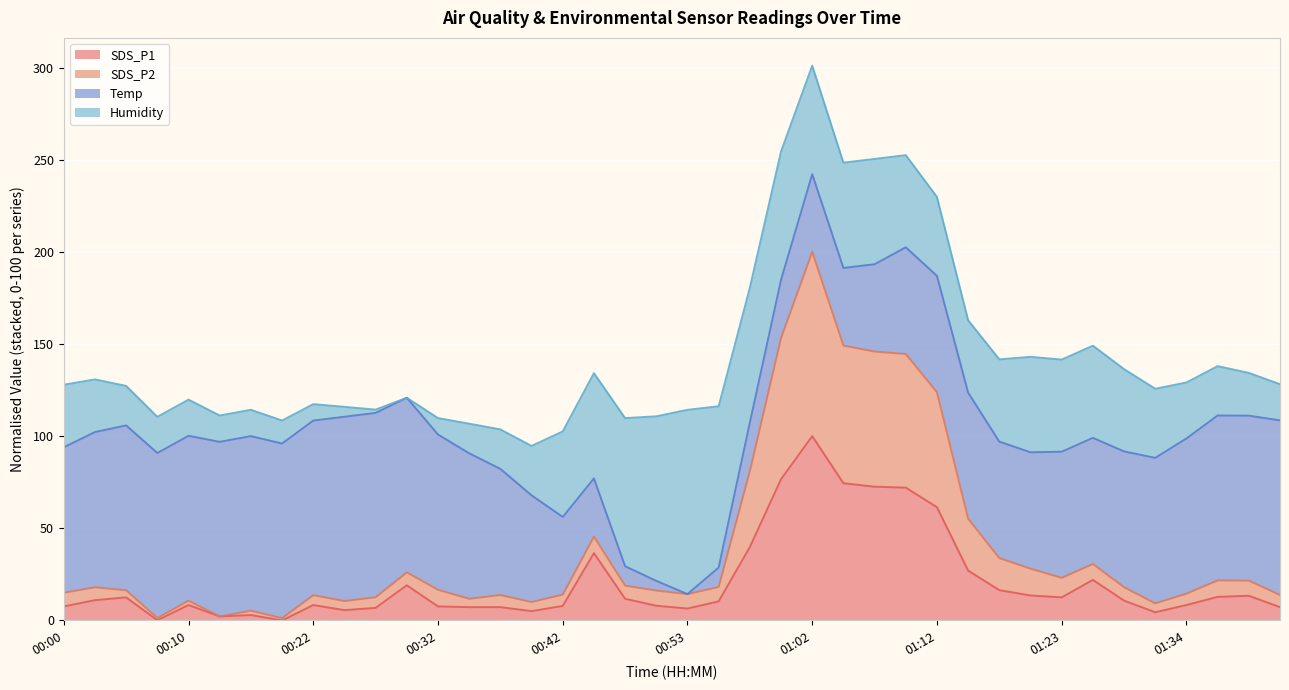

At which category is the sum across all series the highest?

01:02